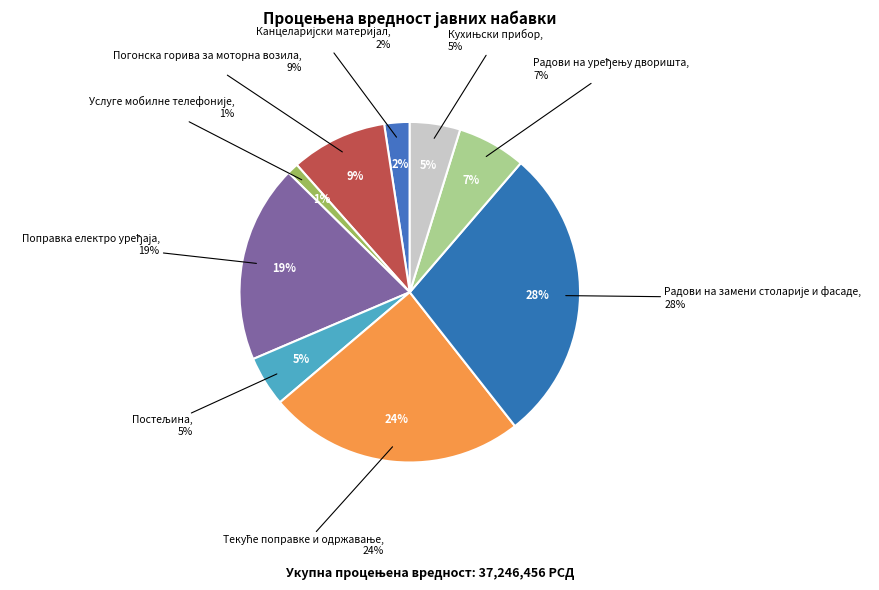

Is Услуге мобилне телефоније the majority of the pie?

No